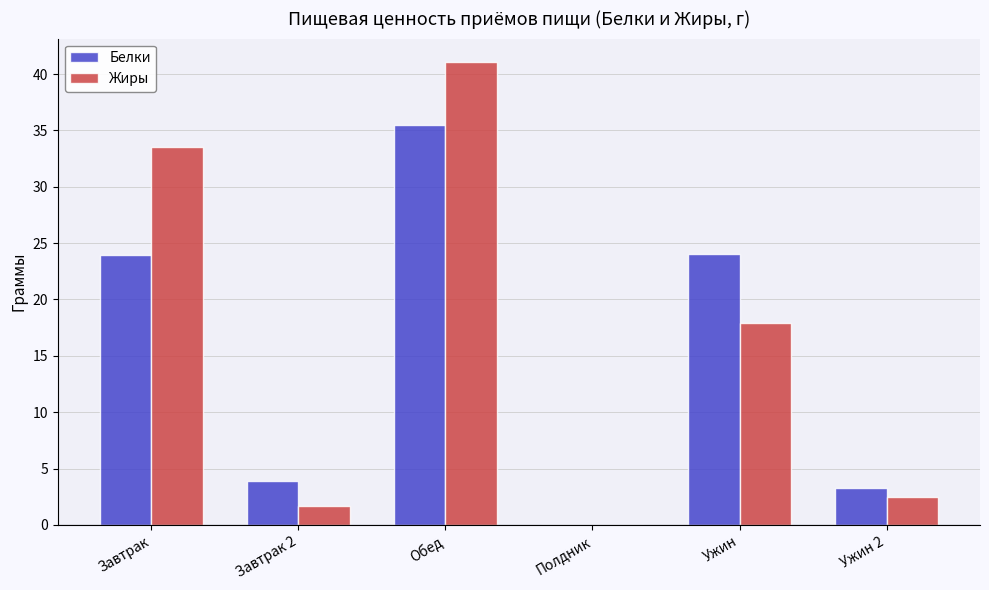

Where does the Белки series first go above 23?

Завтрак